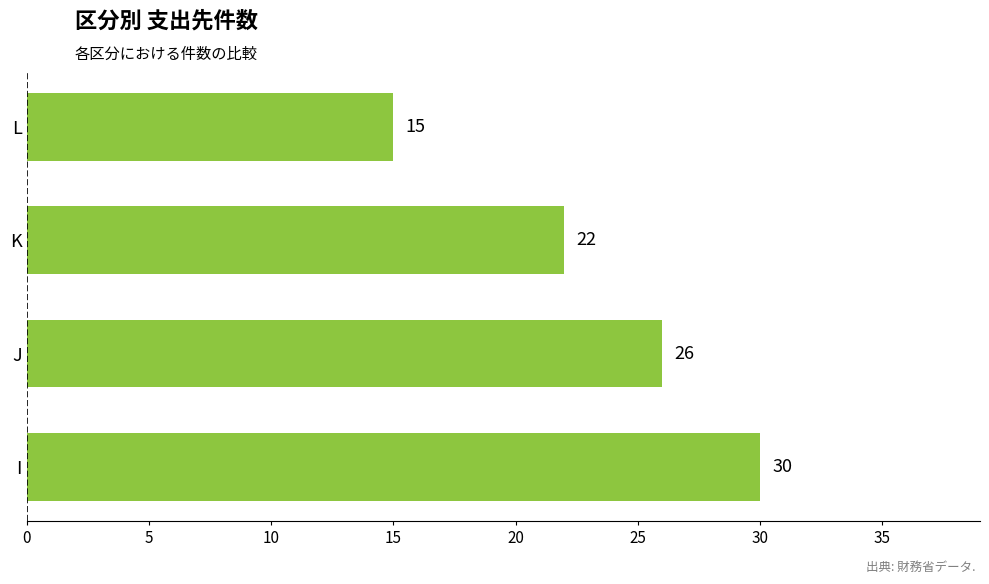

What is the difference between the maximum and minimum values?

15